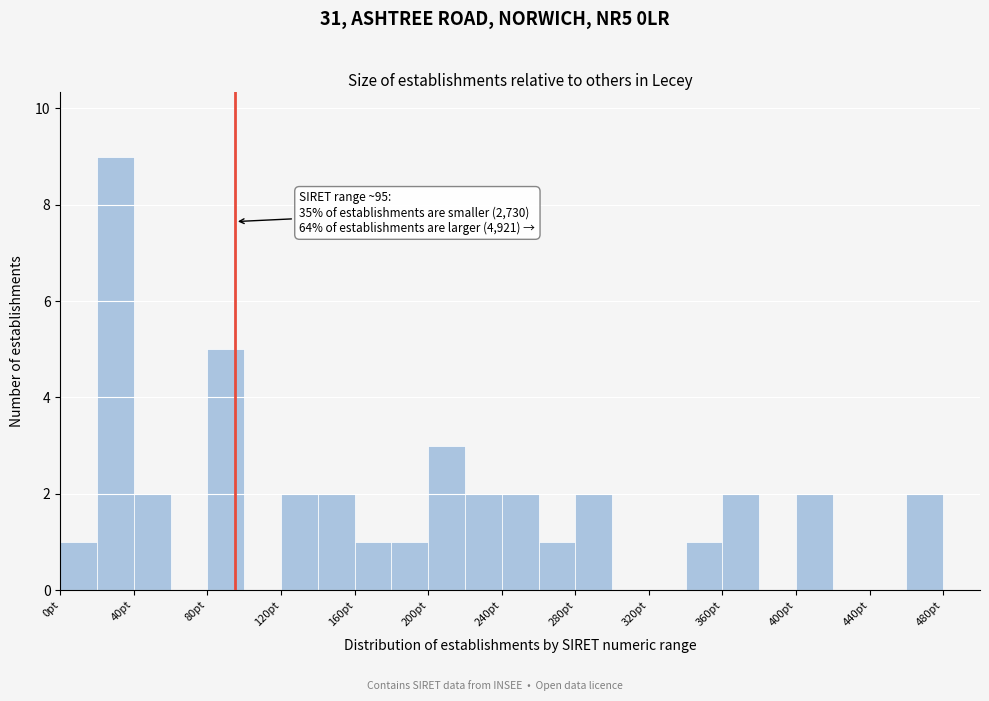

Over which range of the x-axis is the bar tallest?

20 to 40